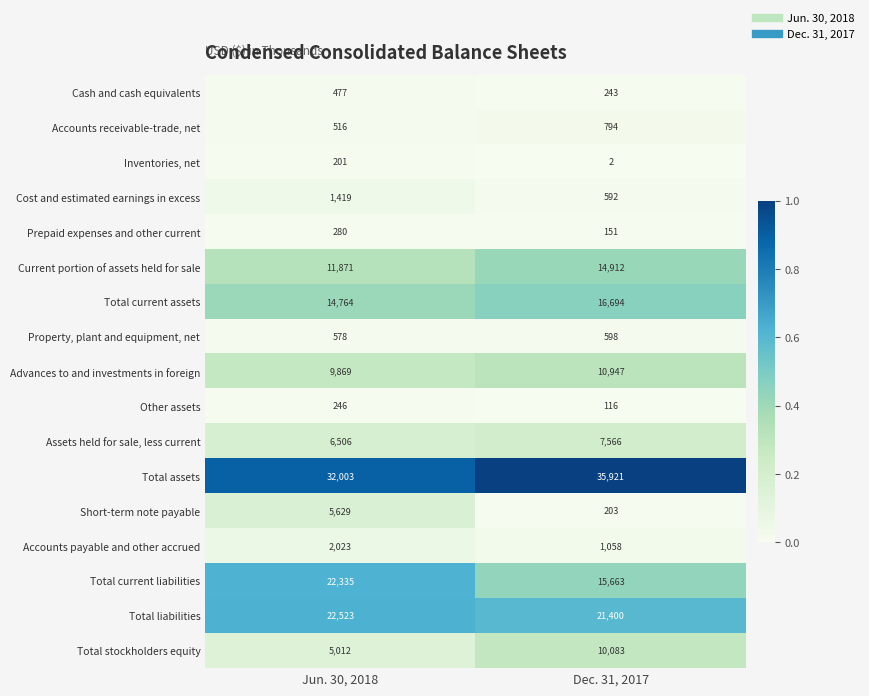

What is the difference between the maximum and minimum values in the Cost and estimated earnings in excess series?

827